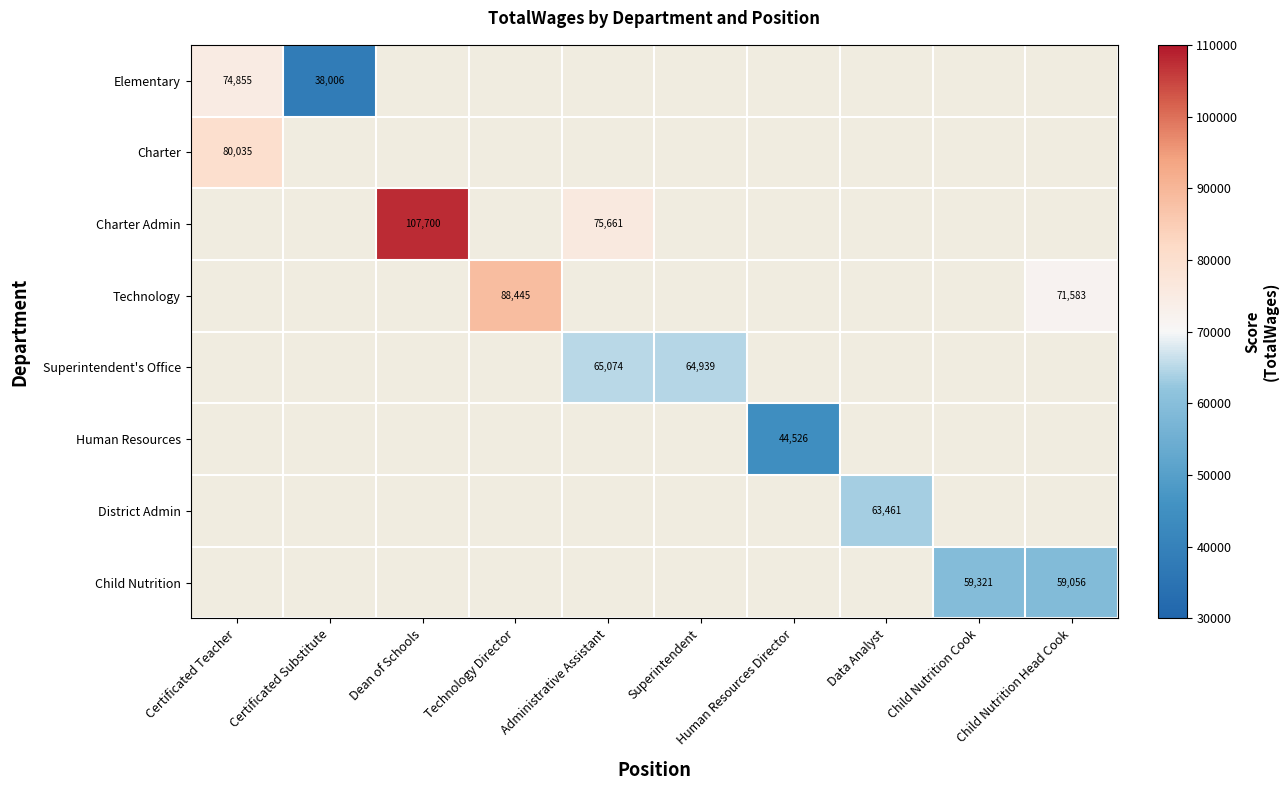

Which label corresponds to the largest value in the chart?

Dean of Schools